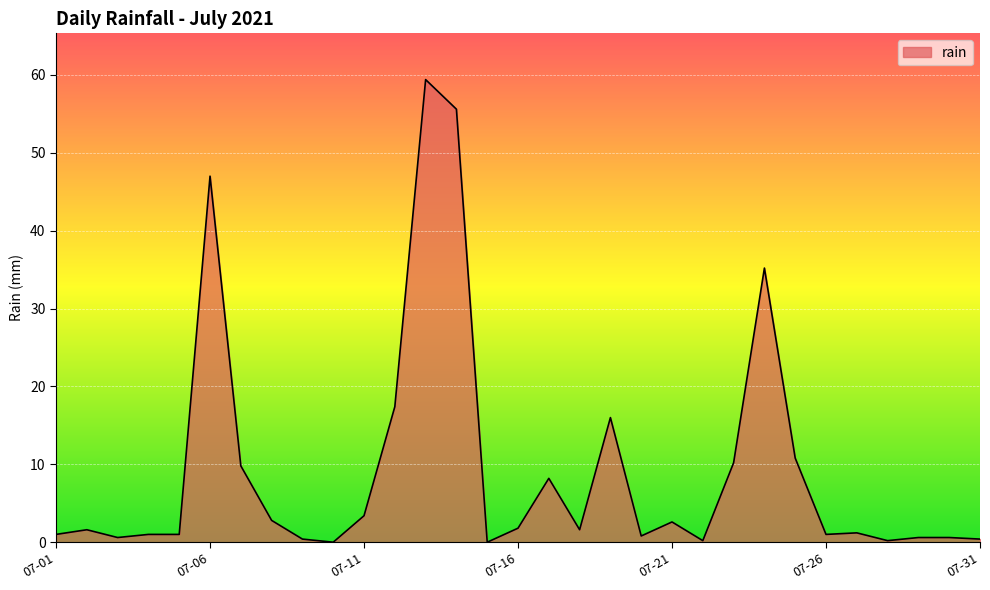

What is the difference between the maximum and minimum values?

59.4